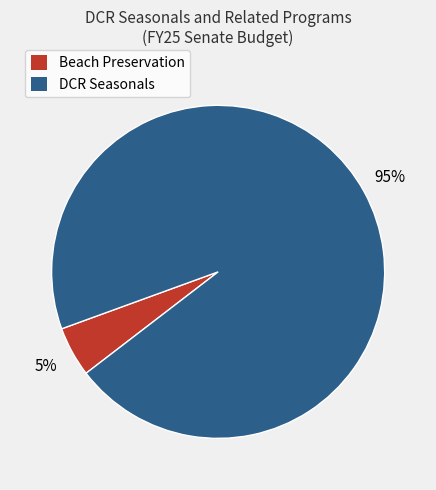

Does Beach Preservation represent more than half of the total?

No